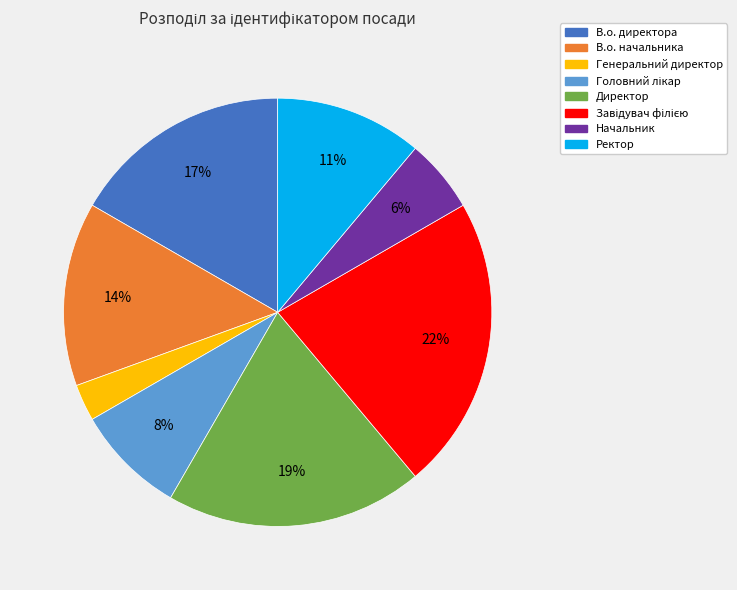

To the nearest percent, what is the combined percentage of Директор and В.о. начальника?

33%